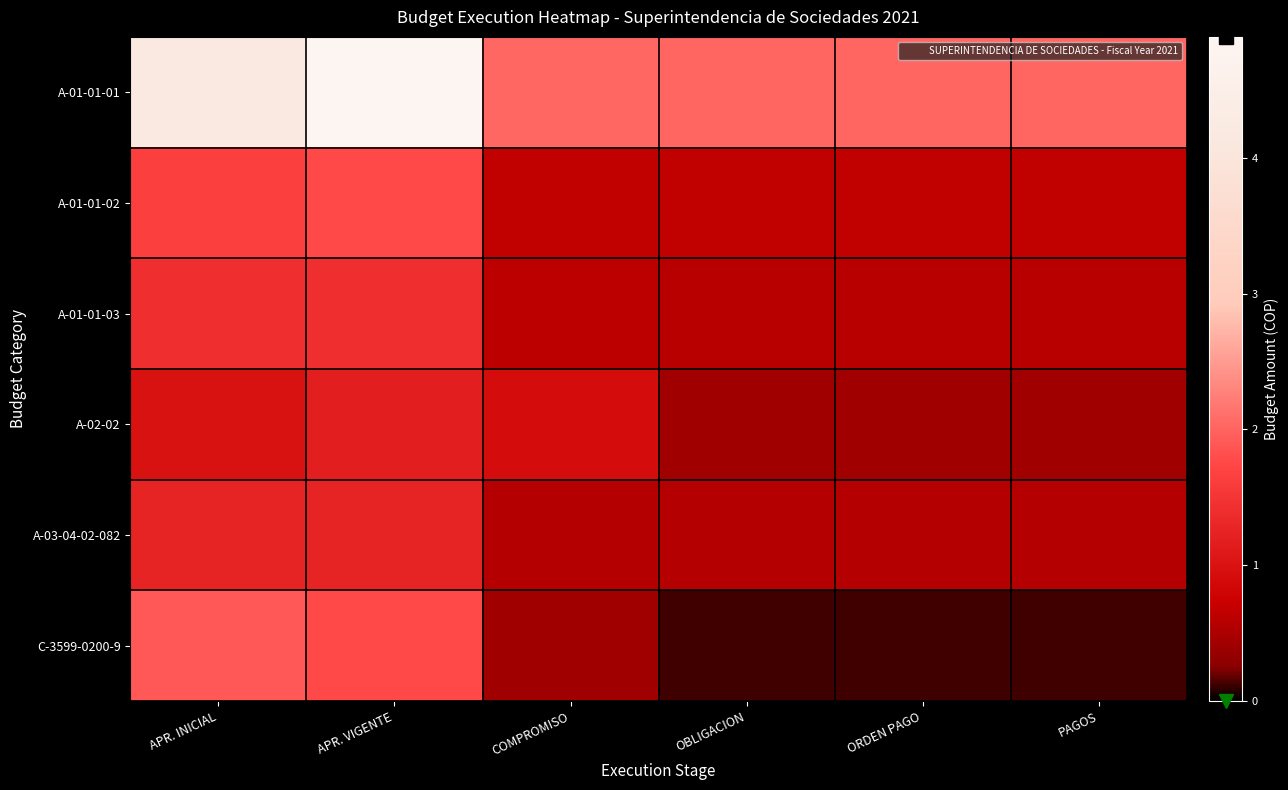

Which series changed the most between APR. VIGENTE and COMPROMISO?

A-01-01-01